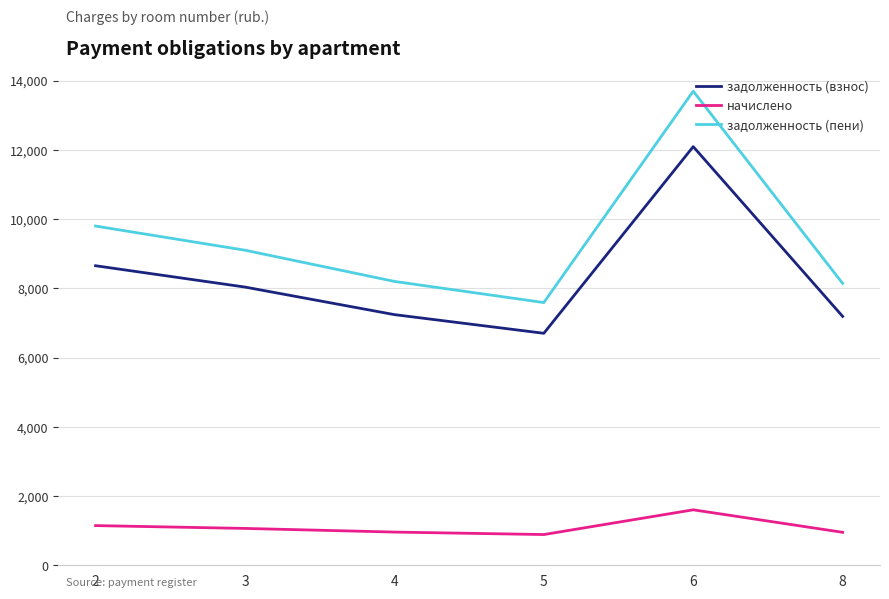

At how many categories does at least one series exceed 12781?

1